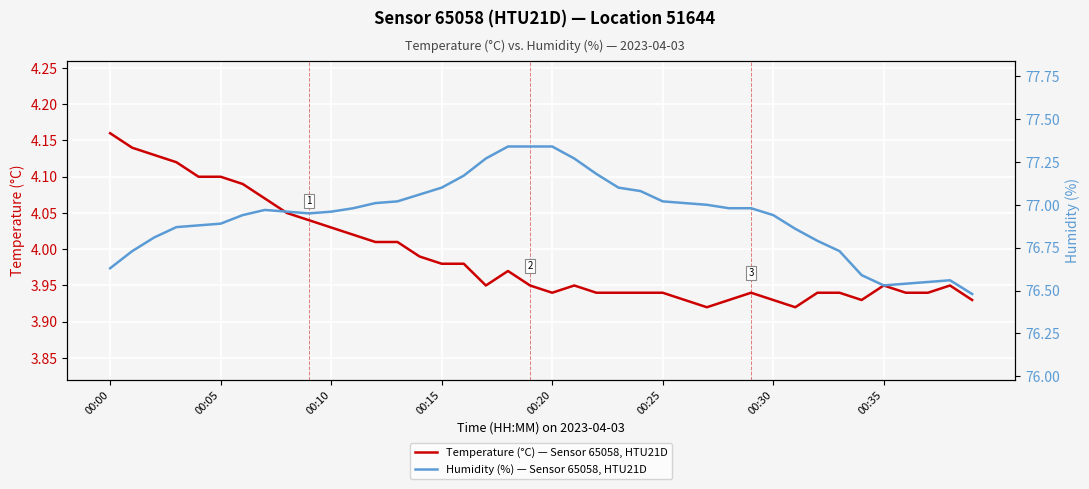

At which label does Temperature (°C) — Sensor 65058, HTU21D reach its peak?

00:00